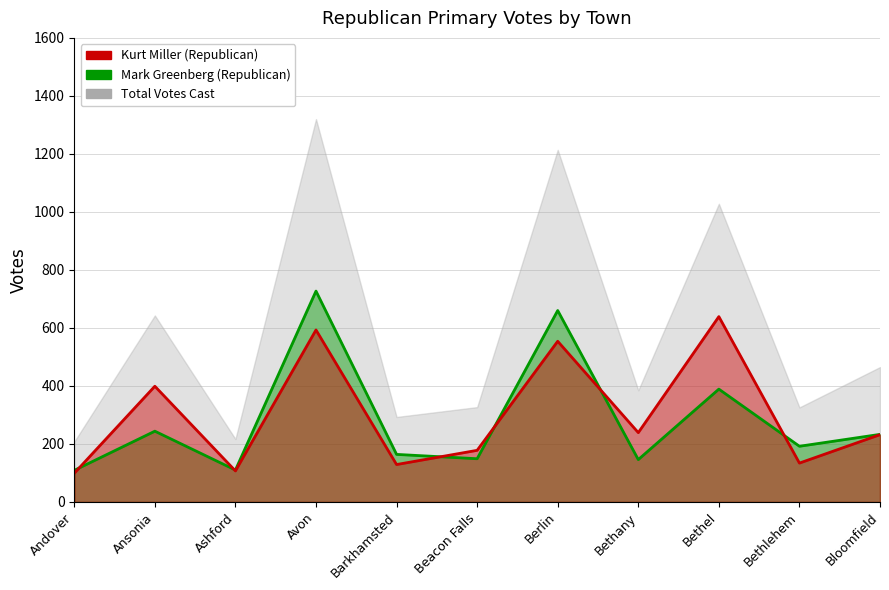

Rank the series by their maximum value, from highest to lowest.

Mark Greenberg (Republican), Kurt Miller (Republican)